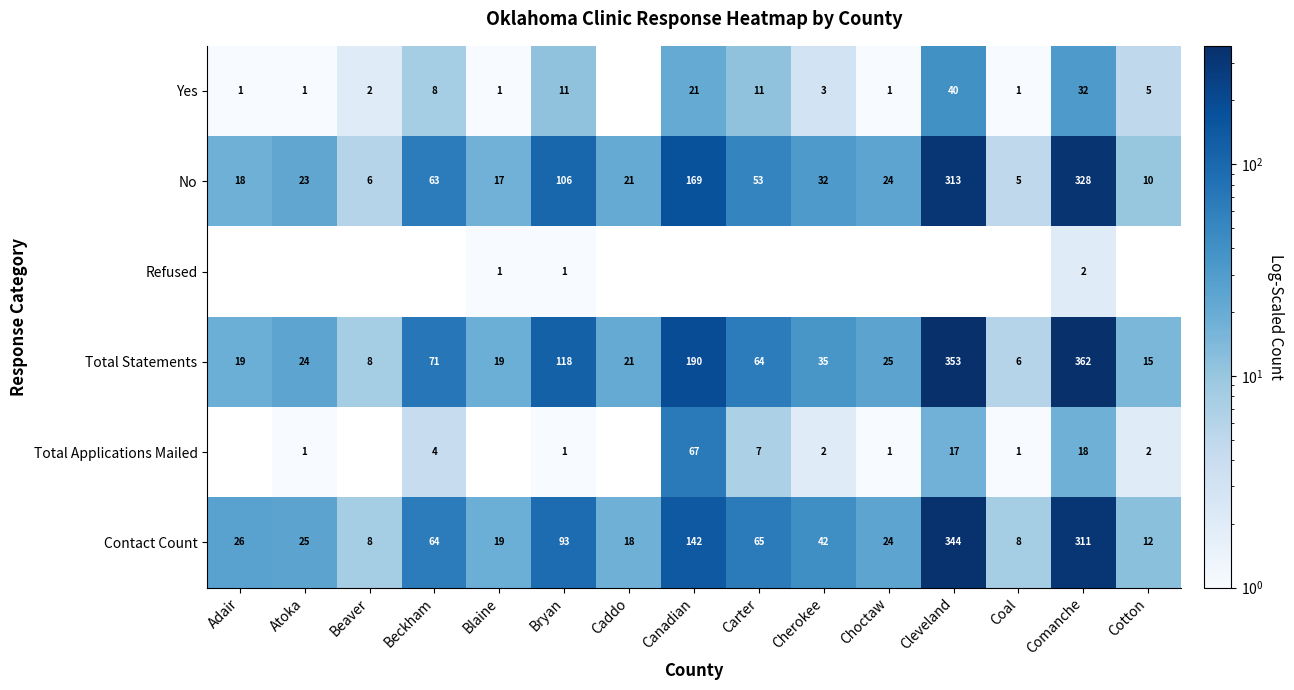

Where is Contact Count nearest to the value 176?

Canadian